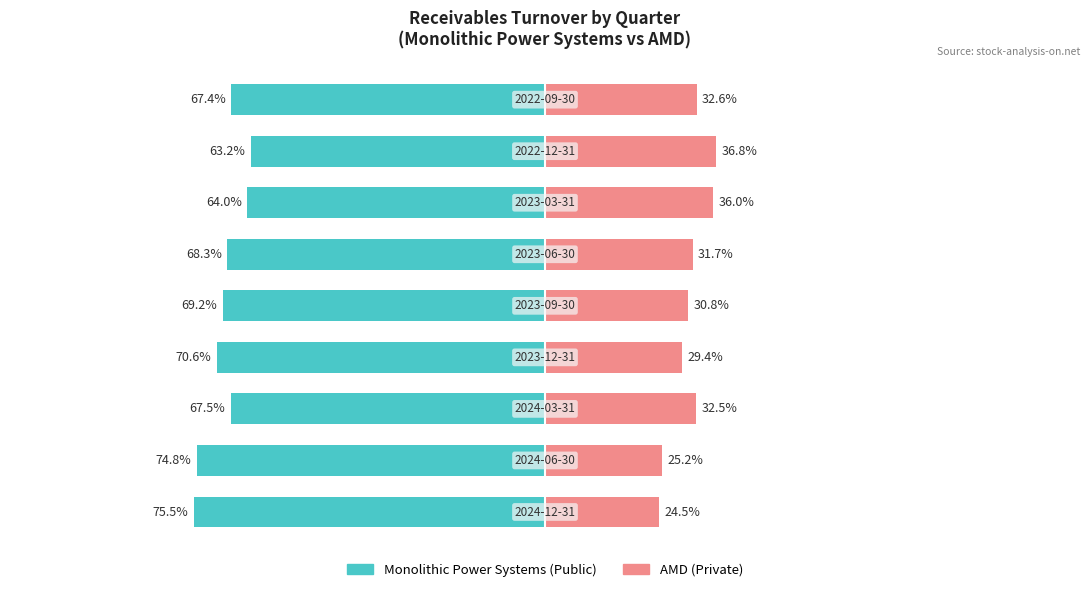

How many bars are there in total?

18